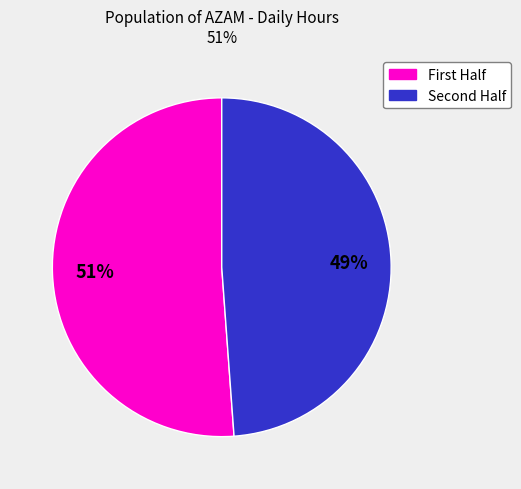

To the nearest percent, what is the average slice percentage?

50%